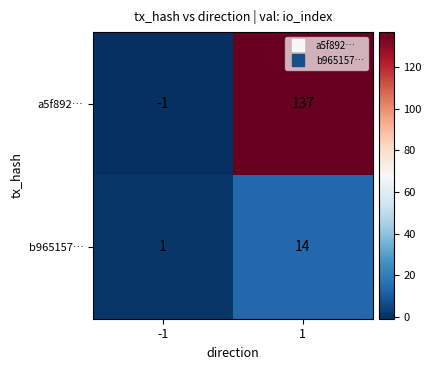

Reading left to right, what are all the values shown in this chart?

a5f892…: -1	137
b965157…: 1	14